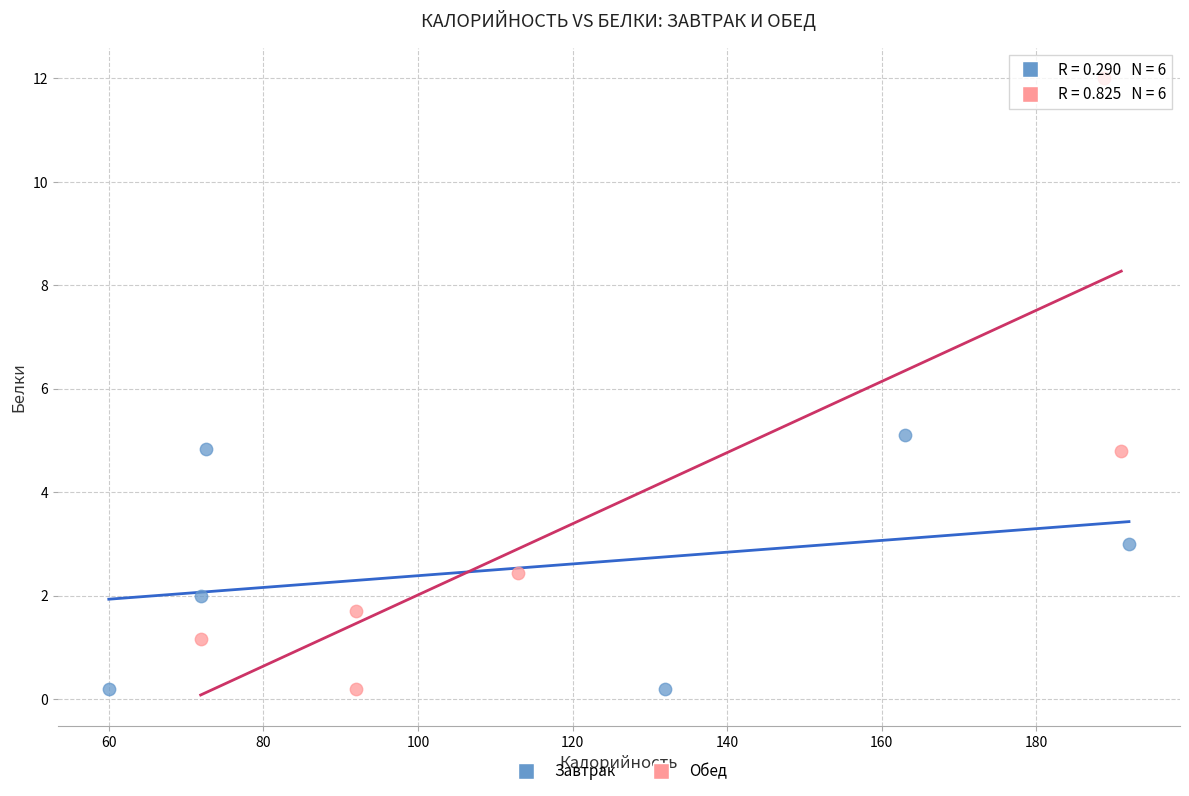

What are all the series names shown in the legend?

Завтрак, Обед